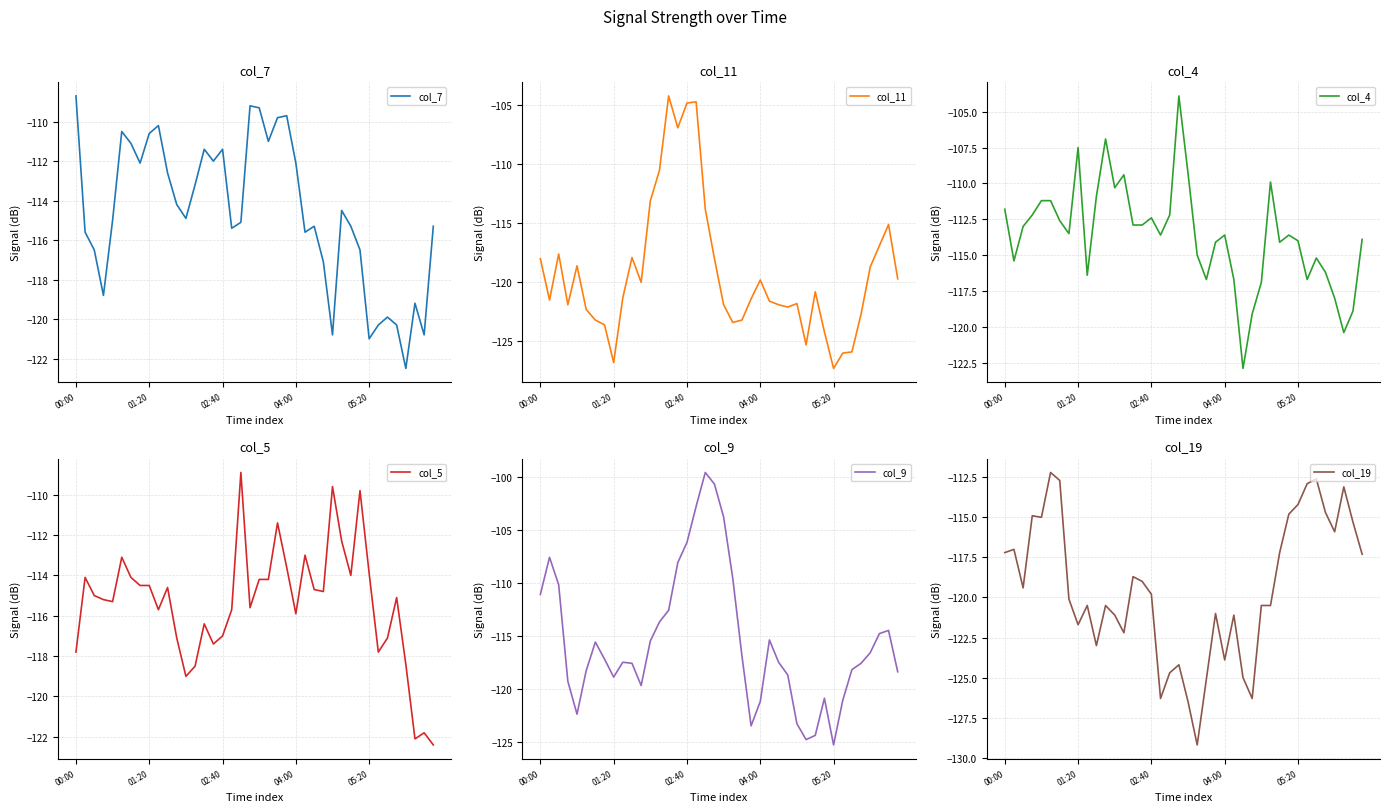

What are all the series names shown in the legend?

col_7, col_11, col_4, col_5, col_9, col_19